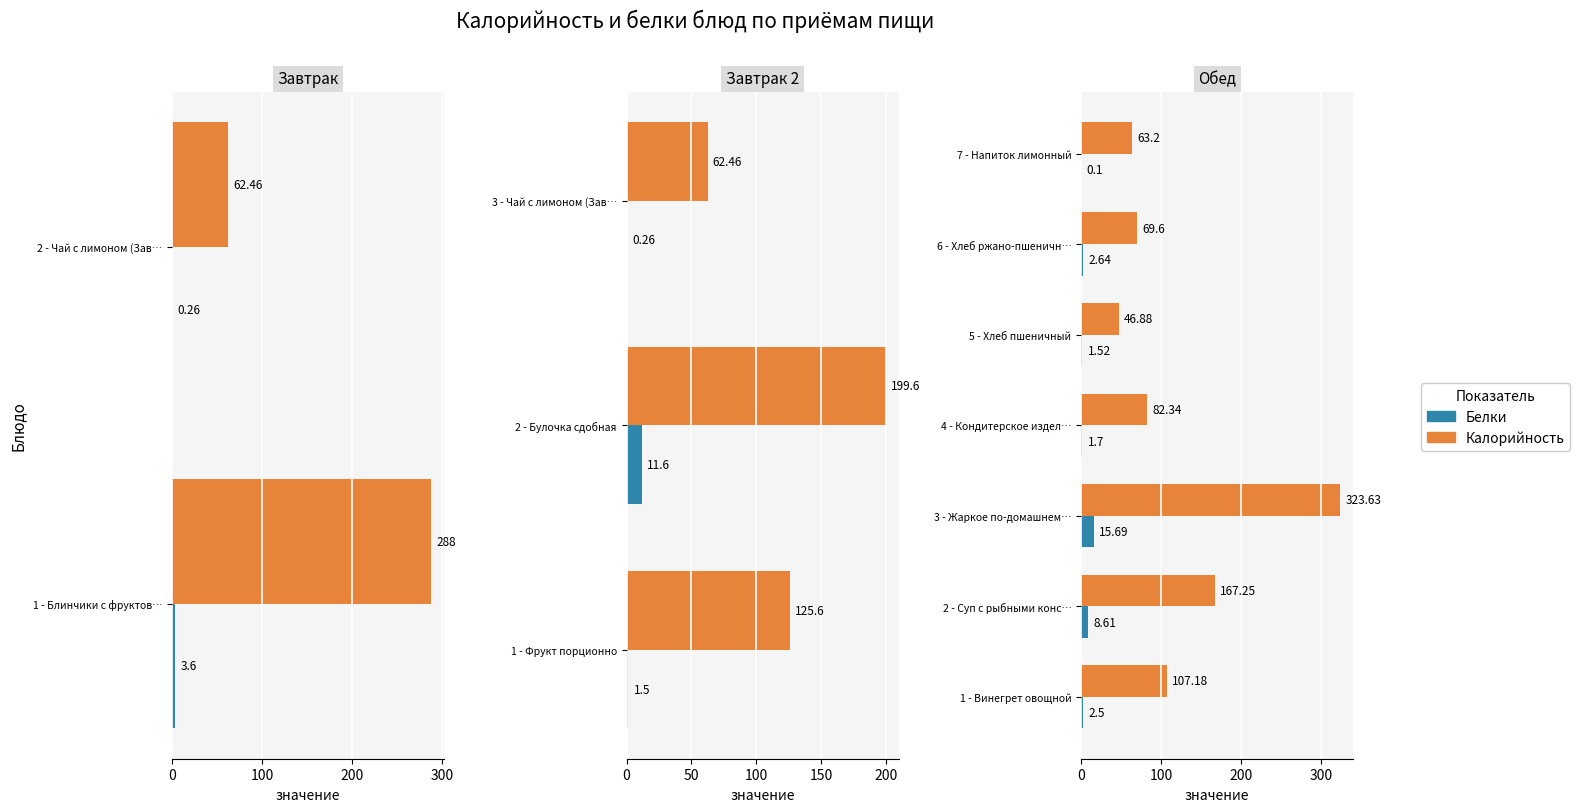

What are all the series names shown in the legend?

Калорийность, Белки